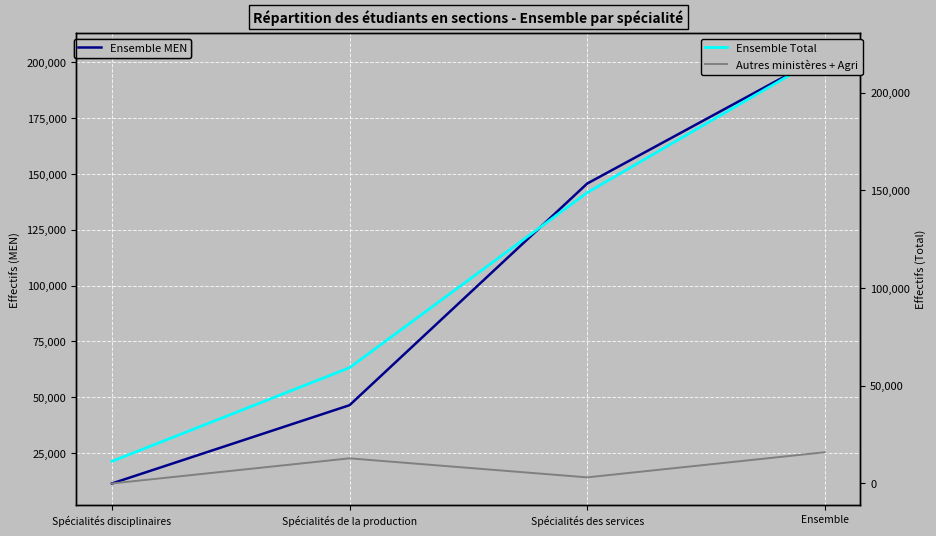

Reading left to right, what are all the values shown in this chart?

Ensemble MEN: 11327	46396	145695	203418
Ensemble Total: 11327	59257	148820	219404
Autres ministères + Agri: 0	12861	3125	15986